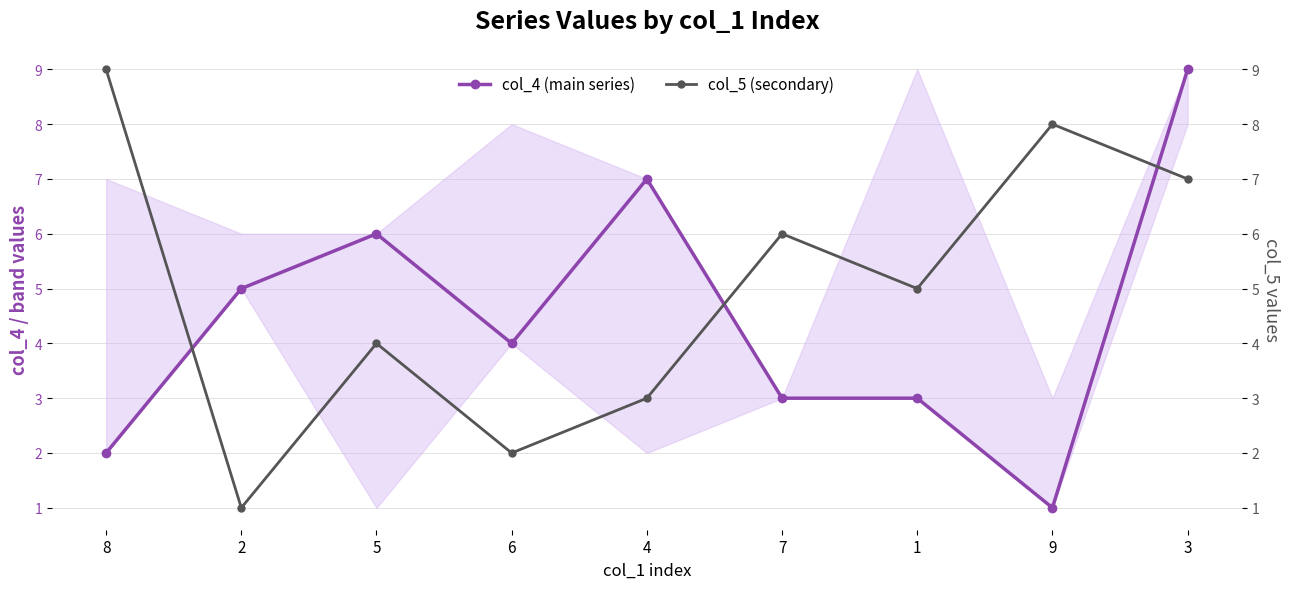

Which has a higher value, 5 or 9?

5